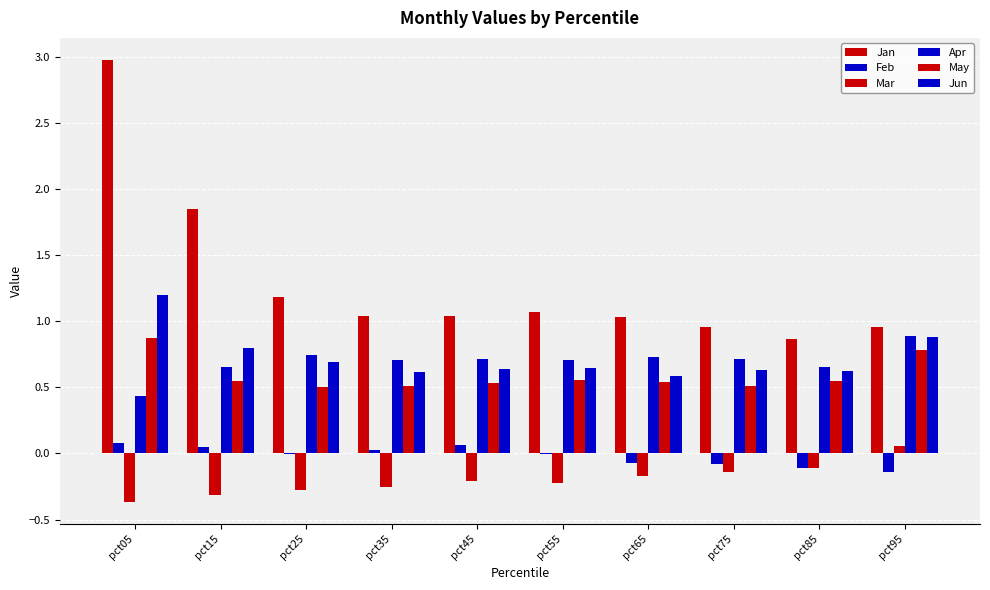

How many data points does each series have?

10